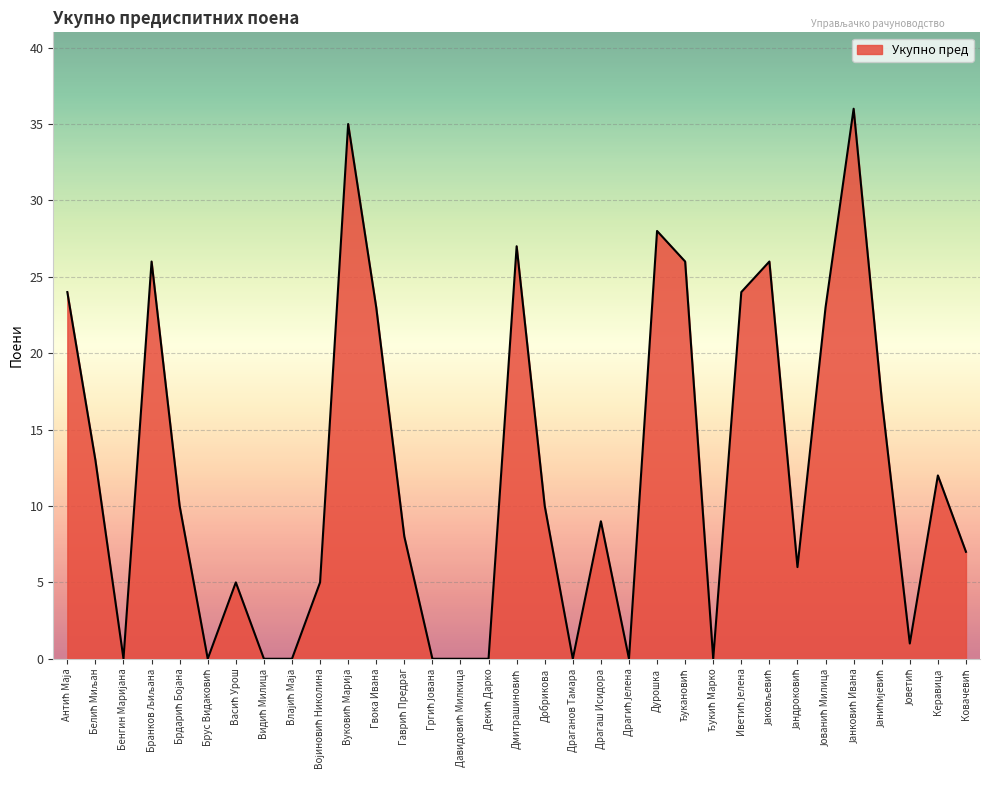

What is the greatest value displayed?

36